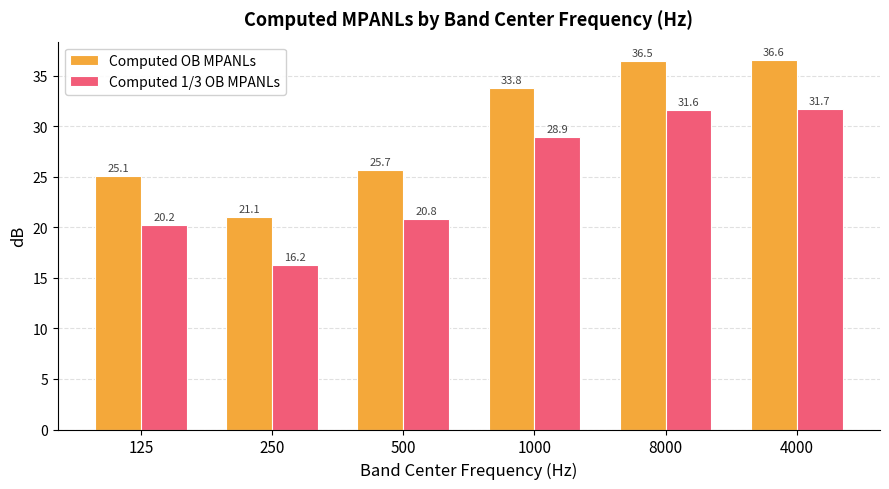

What are all the series names shown in the legend?

Computed OB MPANLs, Computed 1/3 OB MPANLs